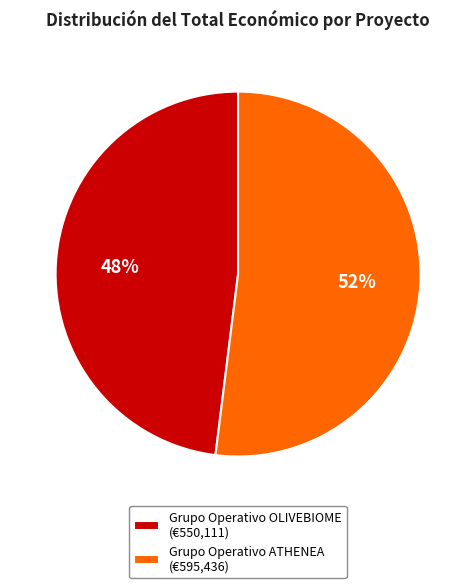

Approximately how many times larger is the value at Grupo Operativo ATHENEA compared to Grupo Operativo OLIVEBIOME?

1.1